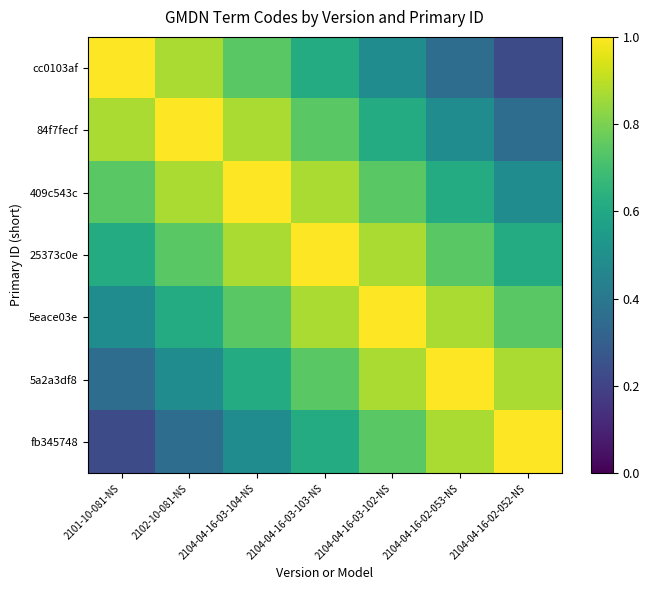

What is the total value across all series at 2104-04-16-02-053-NS?

4.9